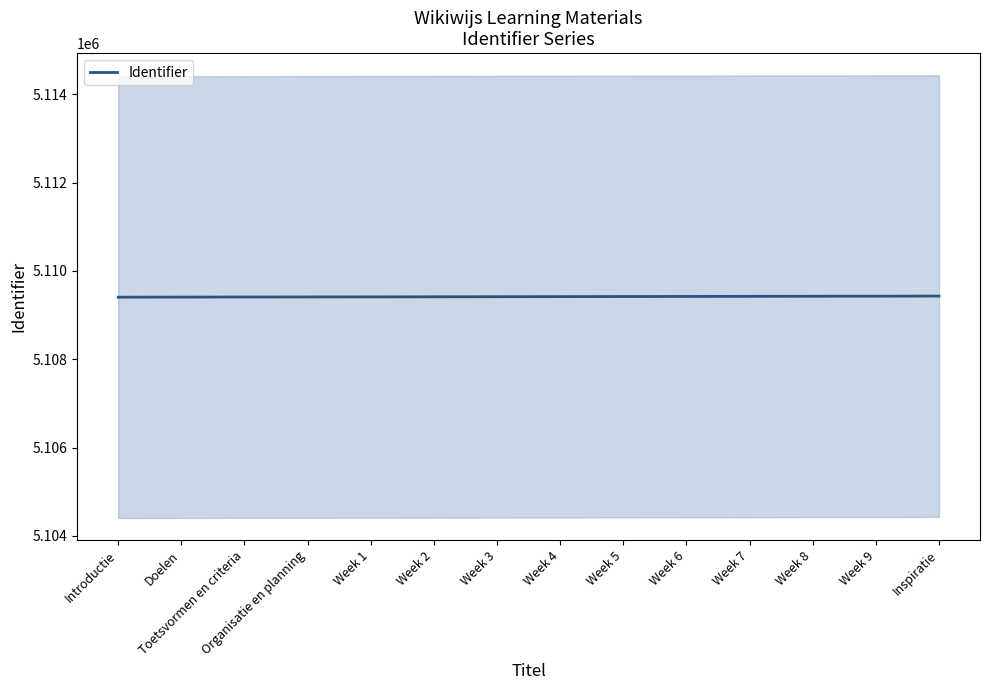

True or false: there are more than 0 points higher than both neighbors.

False